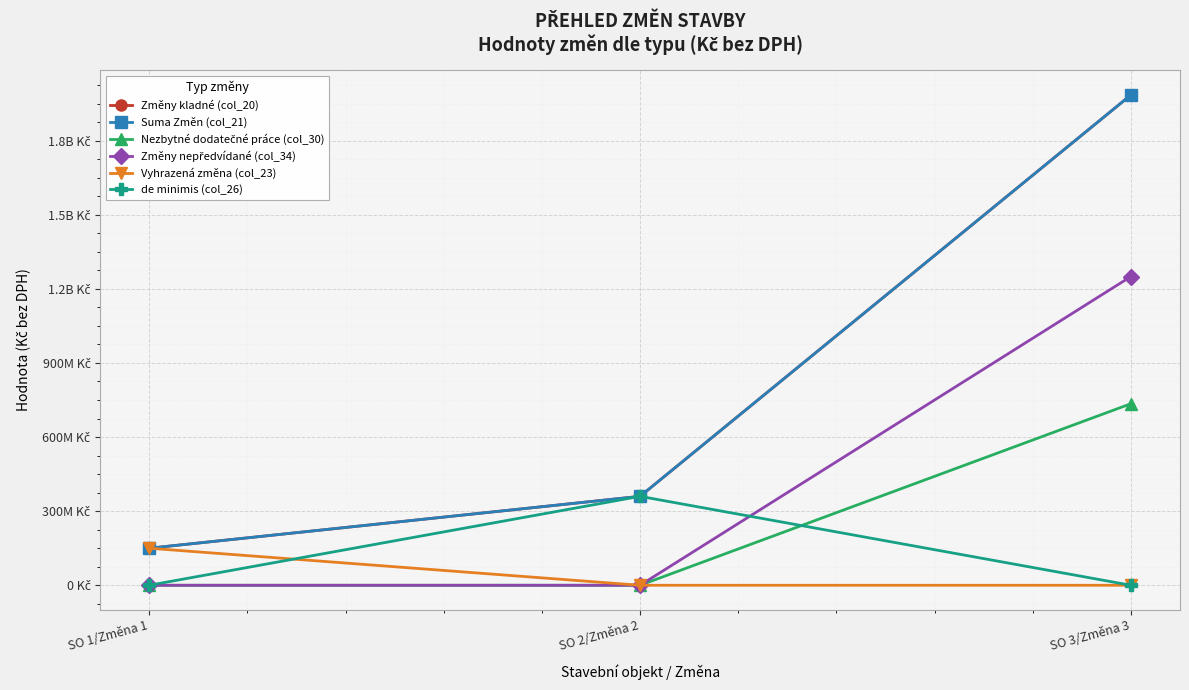

Does the chart have visible grid lines?

Yes